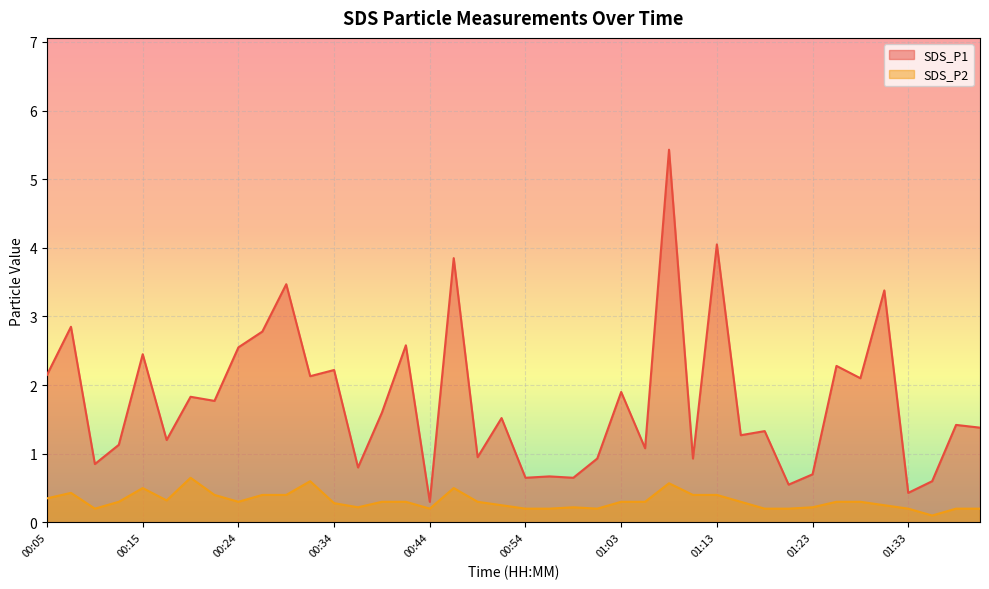

What is the difference between the SDS_P1 values at 01:28 and 01:36?

1.5